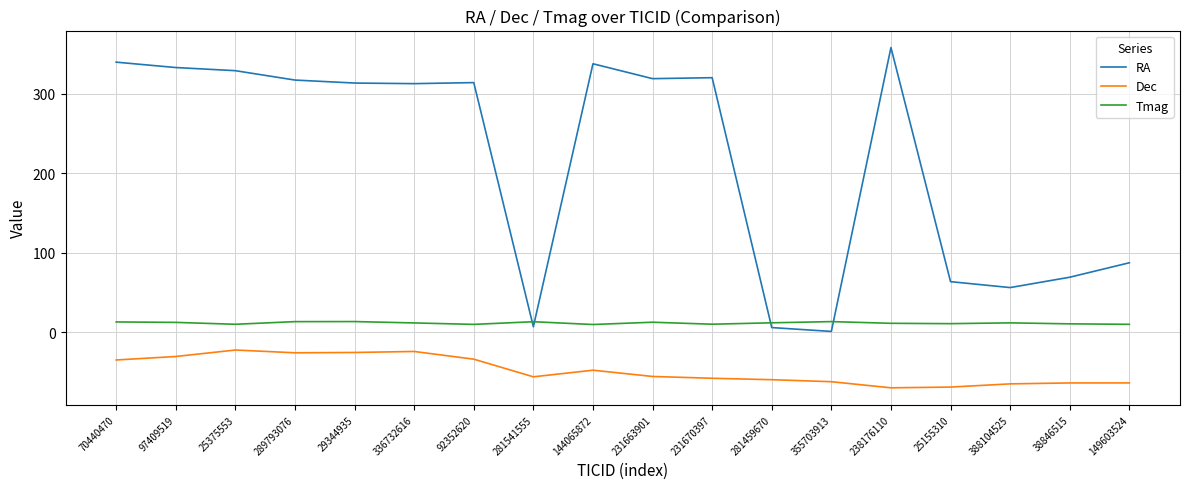

The RA series shows 319.9 at 231670397. True or false?

True